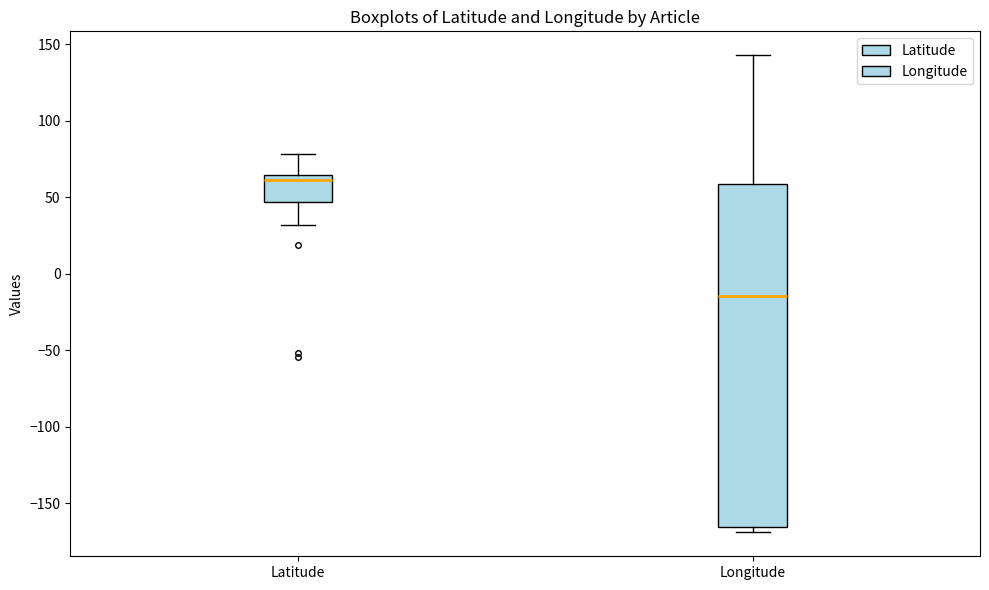

Reading left to right, read every box against the y-axis: the position of its median line, the range the box covers, and the ends of its whiskers. The values are not printed on the chart, so give them approximately, as read against the axis.

Latitude: median 60, box 45 to 65, whiskers 30 to 80
Longitude: median -15, box -165 to 60, whiskers -170 to 145